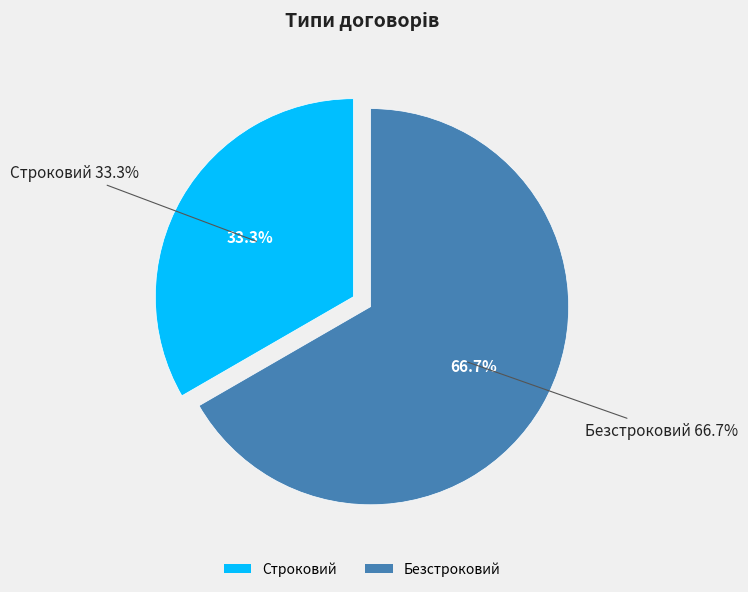

How many slices are in this pie chart?

2